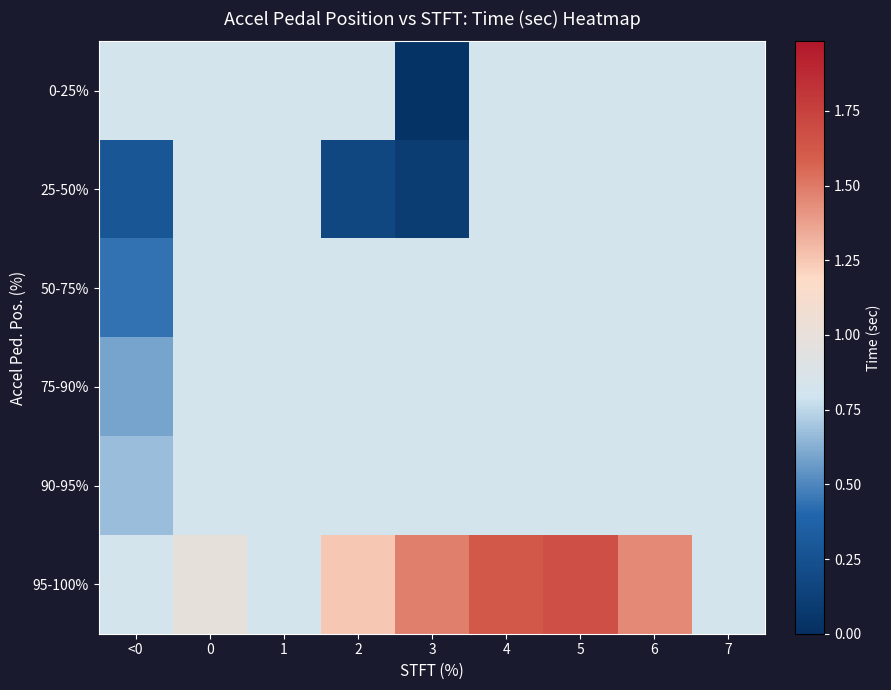

At which category is the sum across all series the highest?

5